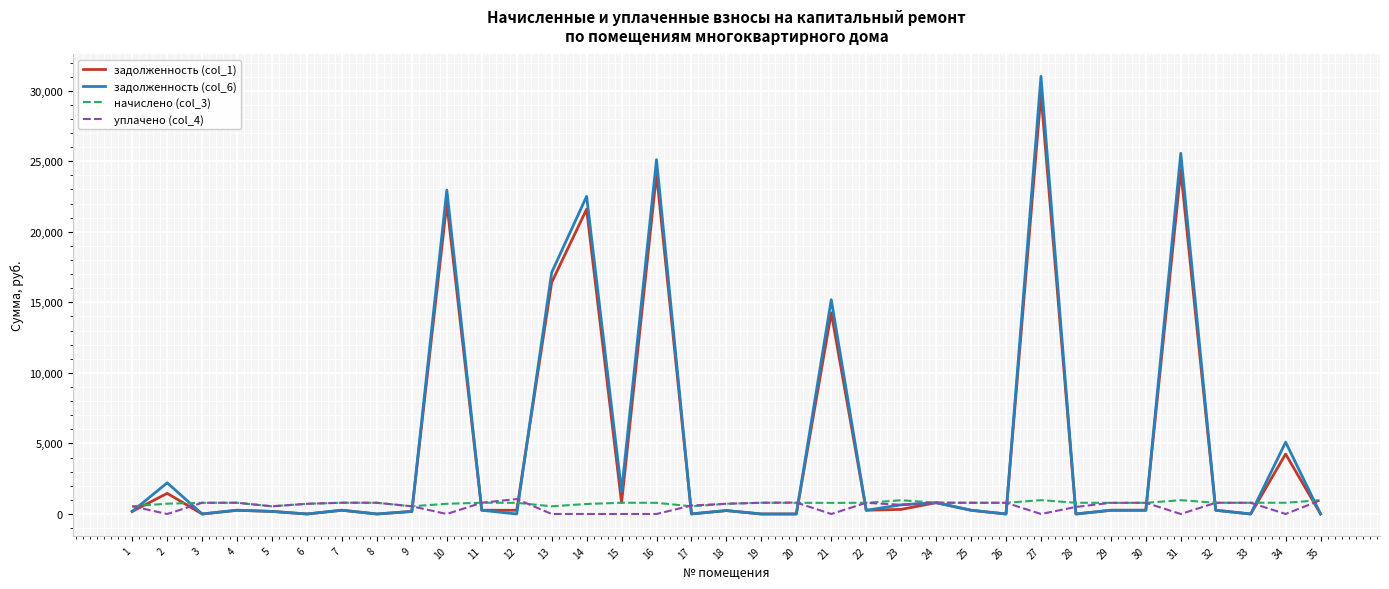

How many series are shown in this chart?

4